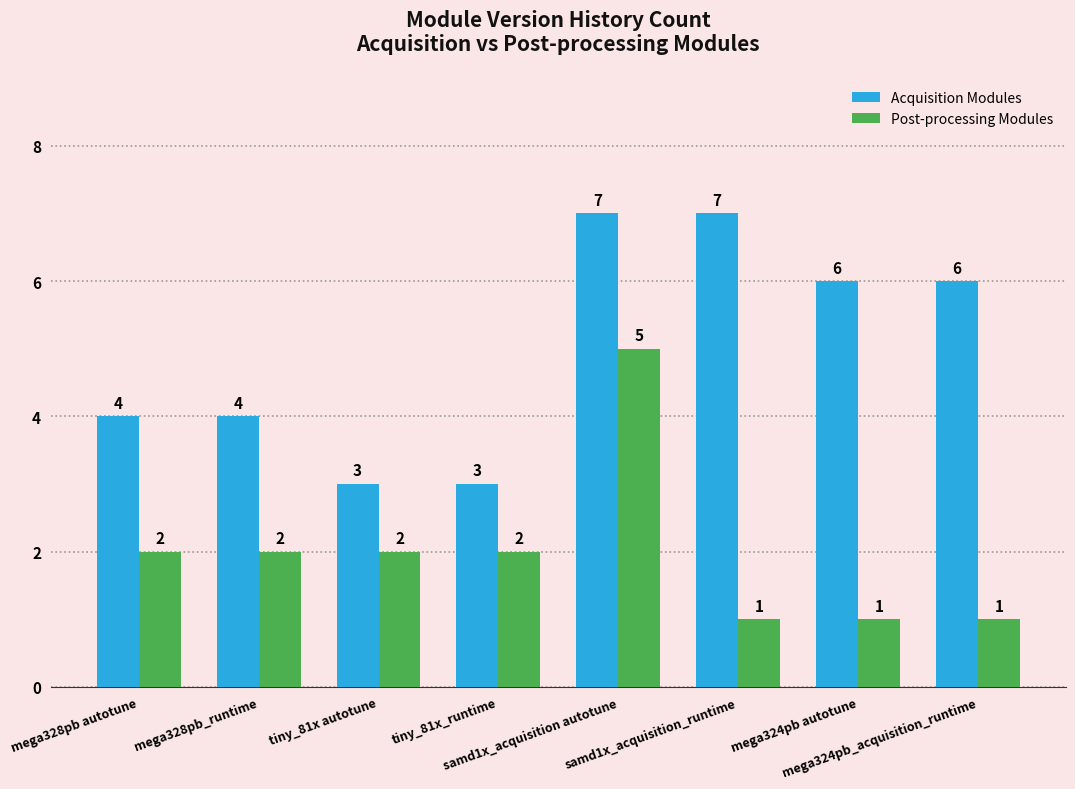

What is the greatest value displayed?

7